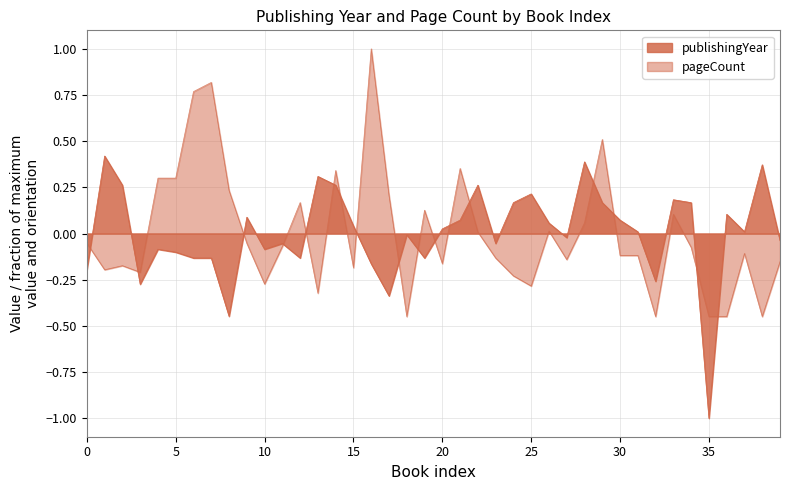

At which category is the sum across all series the highest?

16